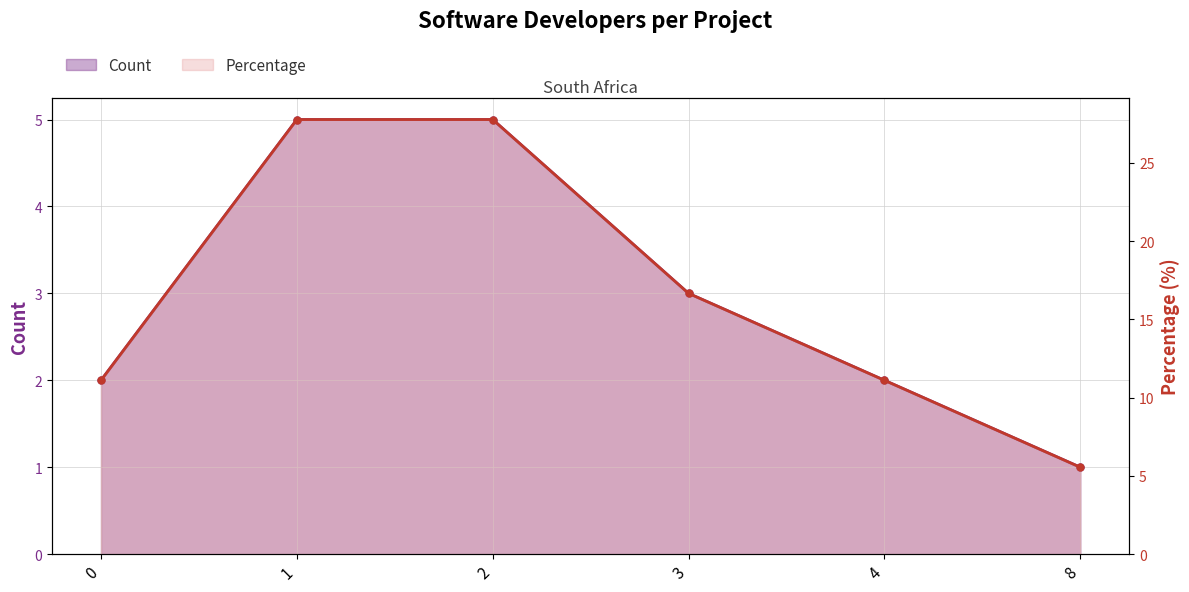

Count the values in the range 2 to 5.

5